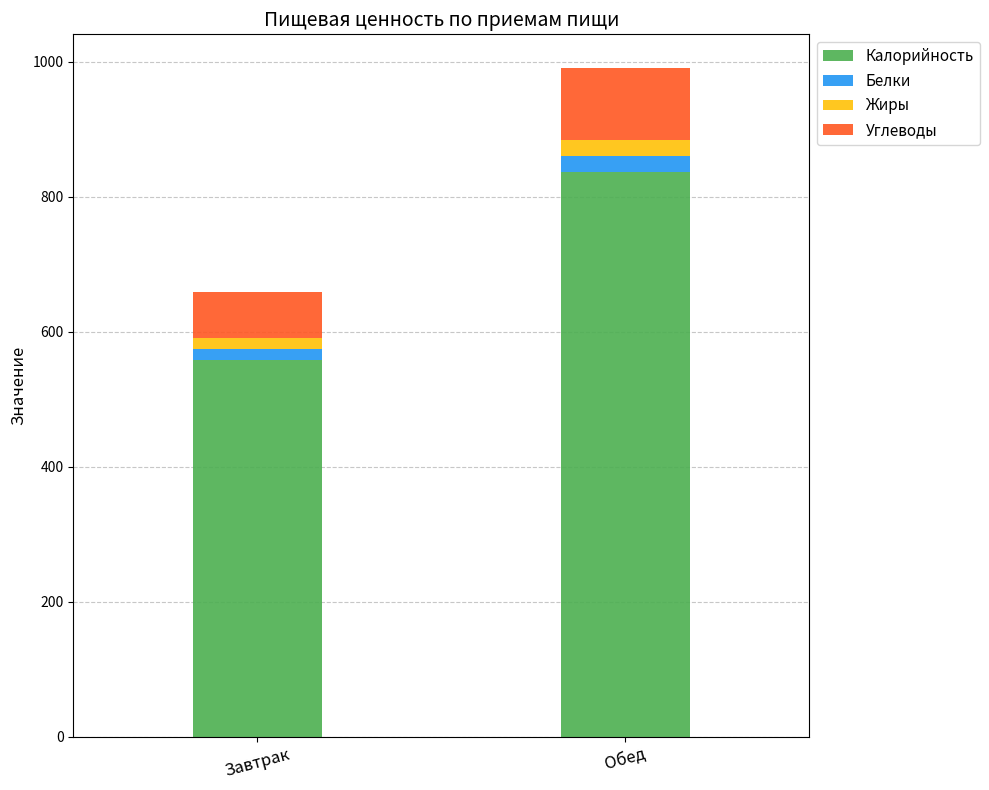

Where is Калорийность nearest to the value 697?

Завтрак